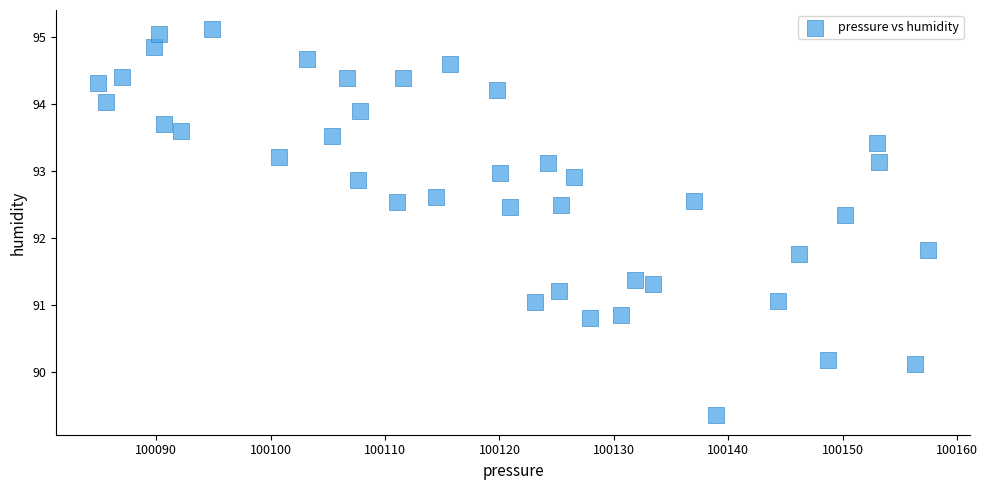

What is the range of X values (max minus min)?

72.6